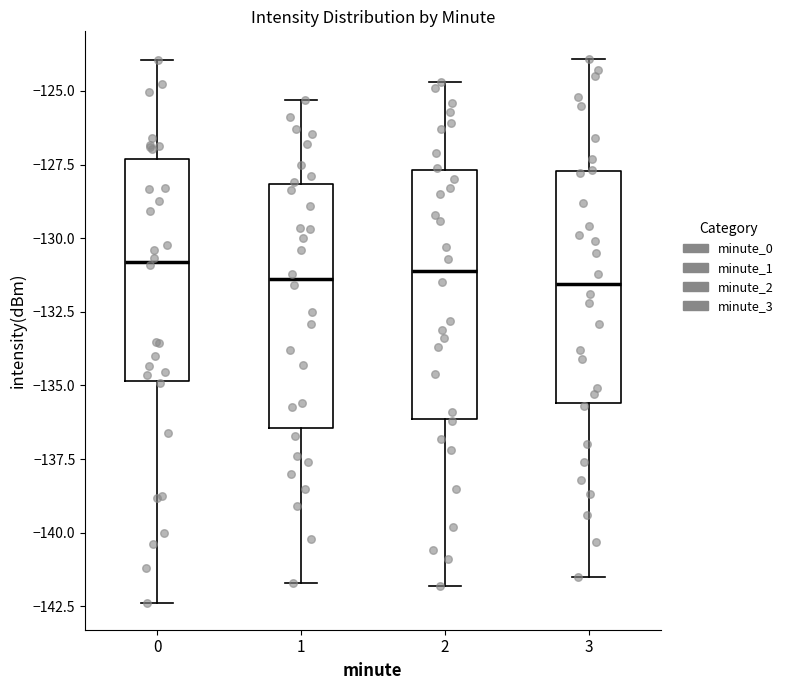

Where does the upper whisker of the box at x = 0 end on the y-axis? The values are not printed on the chart, so give them approximately, as read against the axis.

-124.0